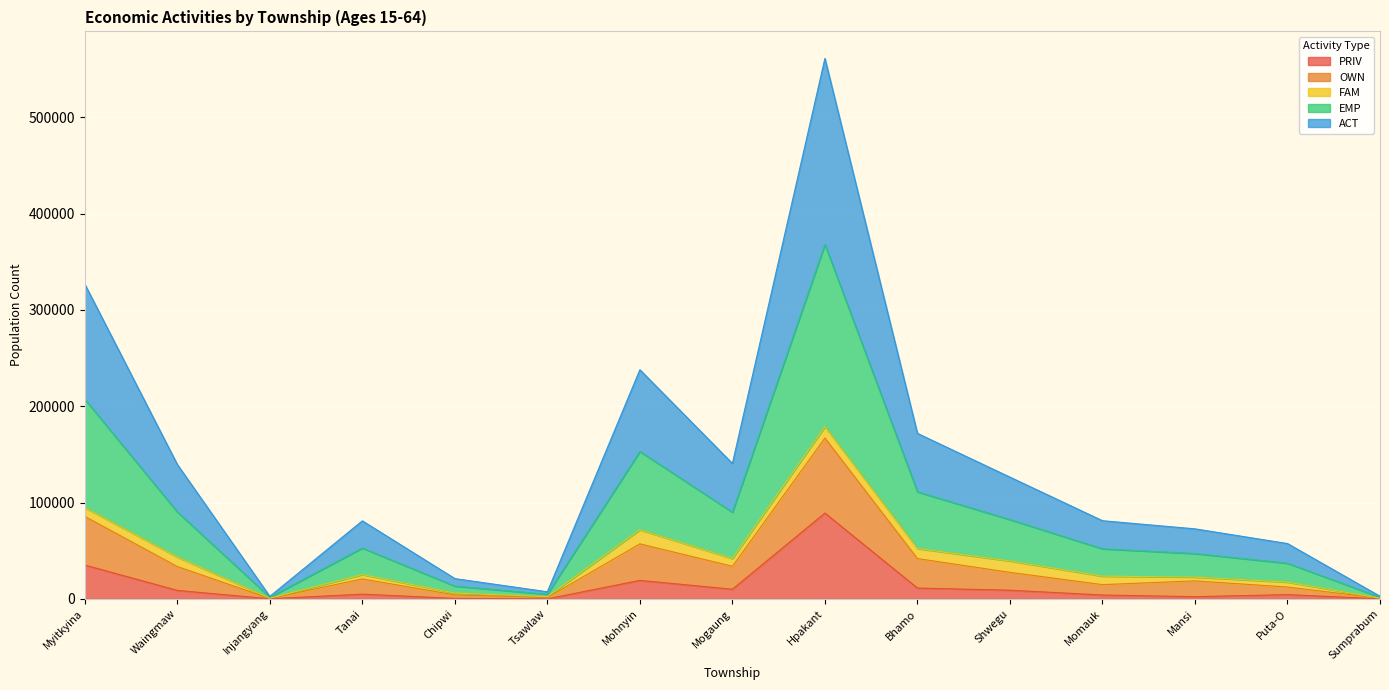

What is the label of the 8th point from the right?

Mogaung